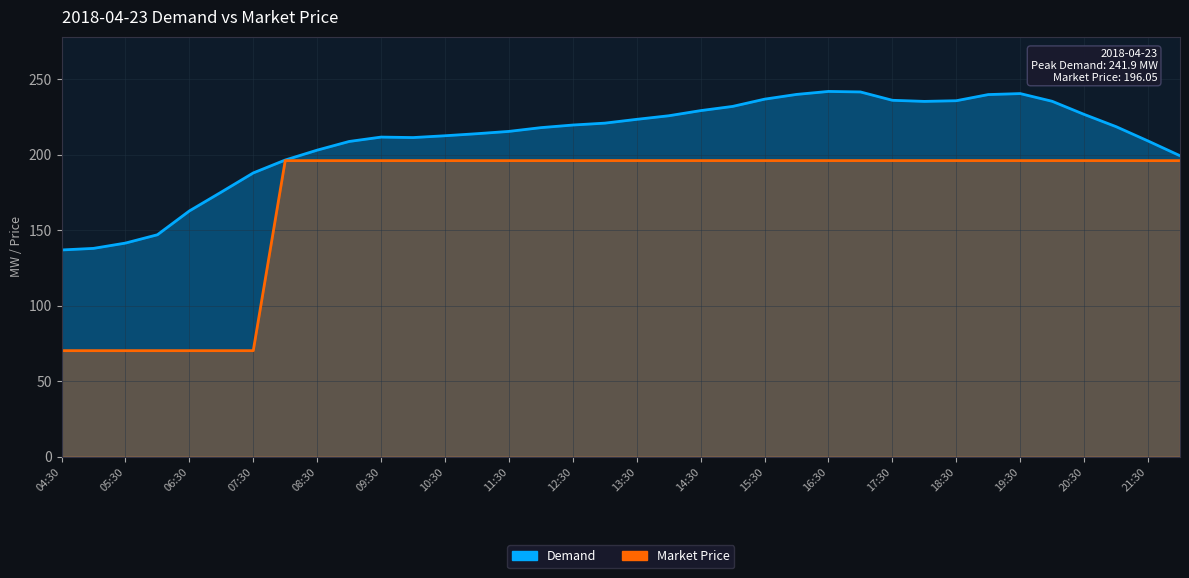

True or false: Demand and Market Price cross at least once.

False